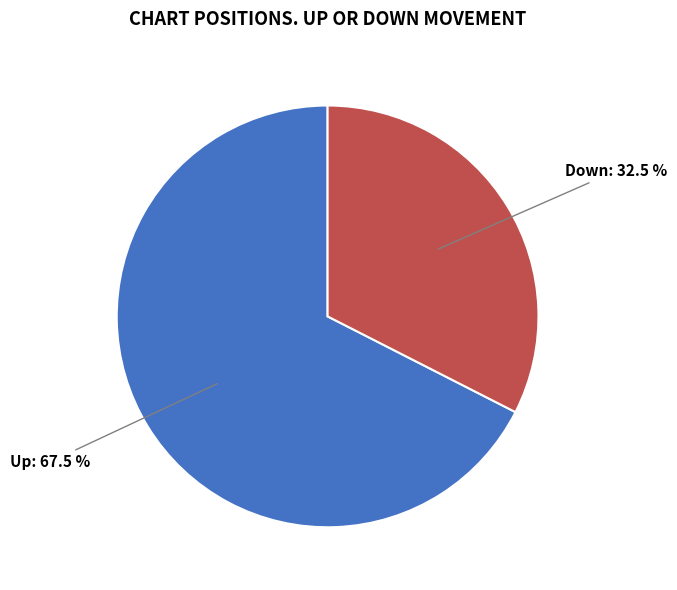

How many segments does this pie chart have?

2